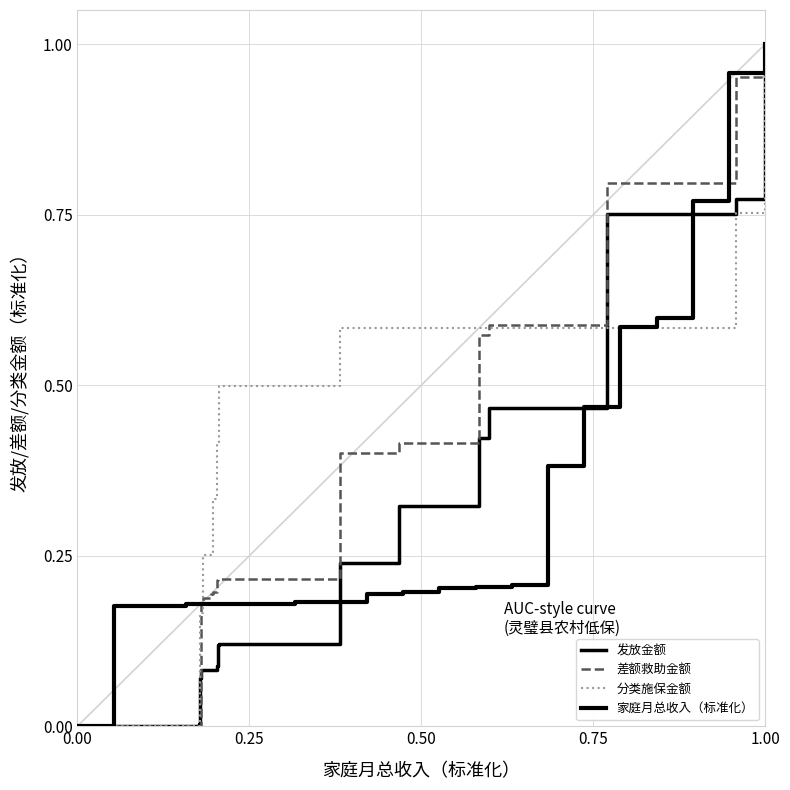

At how many categories does at least one series exceed 0?

19